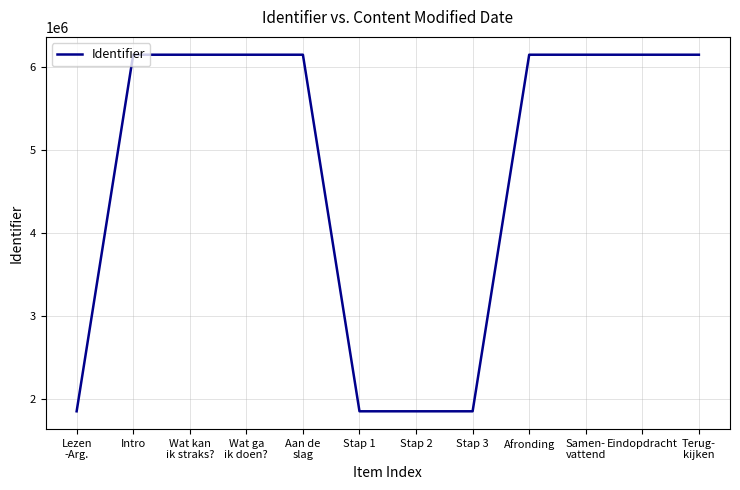

What is the difference between the maximum and minimum values?

4298931